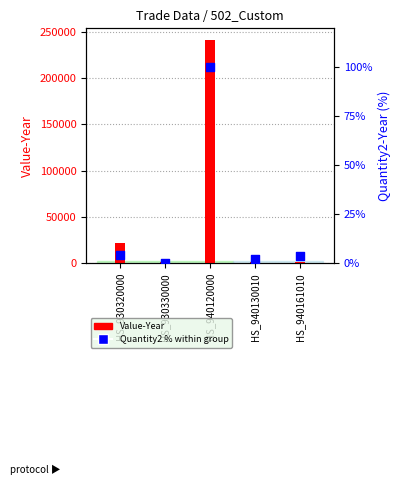

At how many categories does at least one series exceed 45565?

1